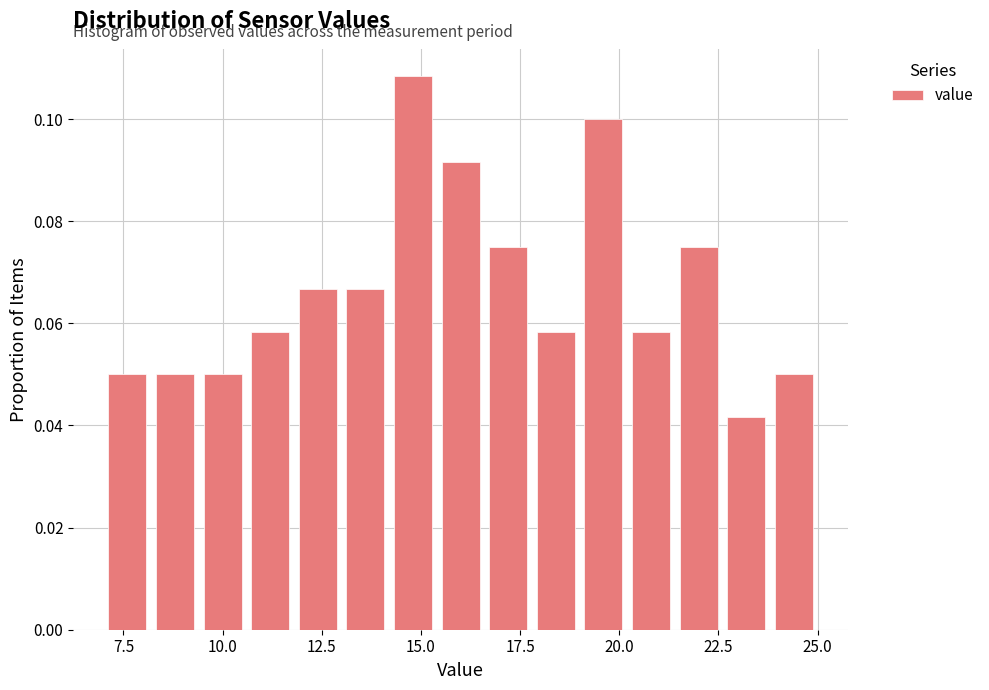

Read against the x-axis, roughly where is the centre of the tallest bar?

15.0